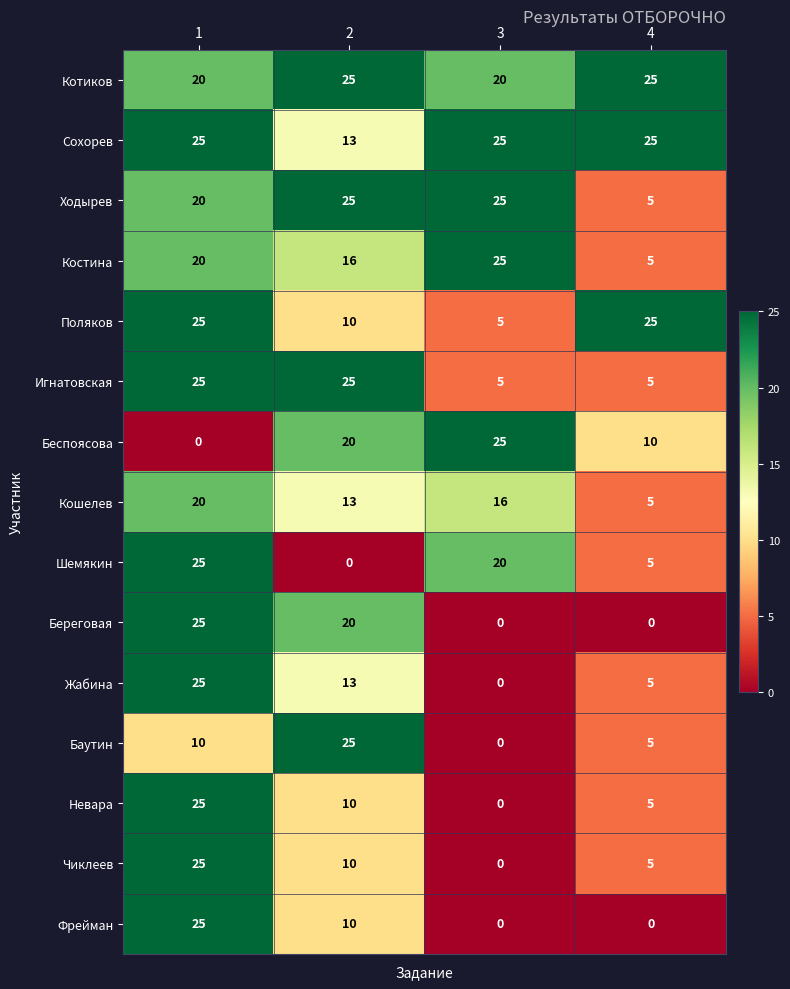

List the labels in order of Костина value, largest first.

3, 1, 2, 4